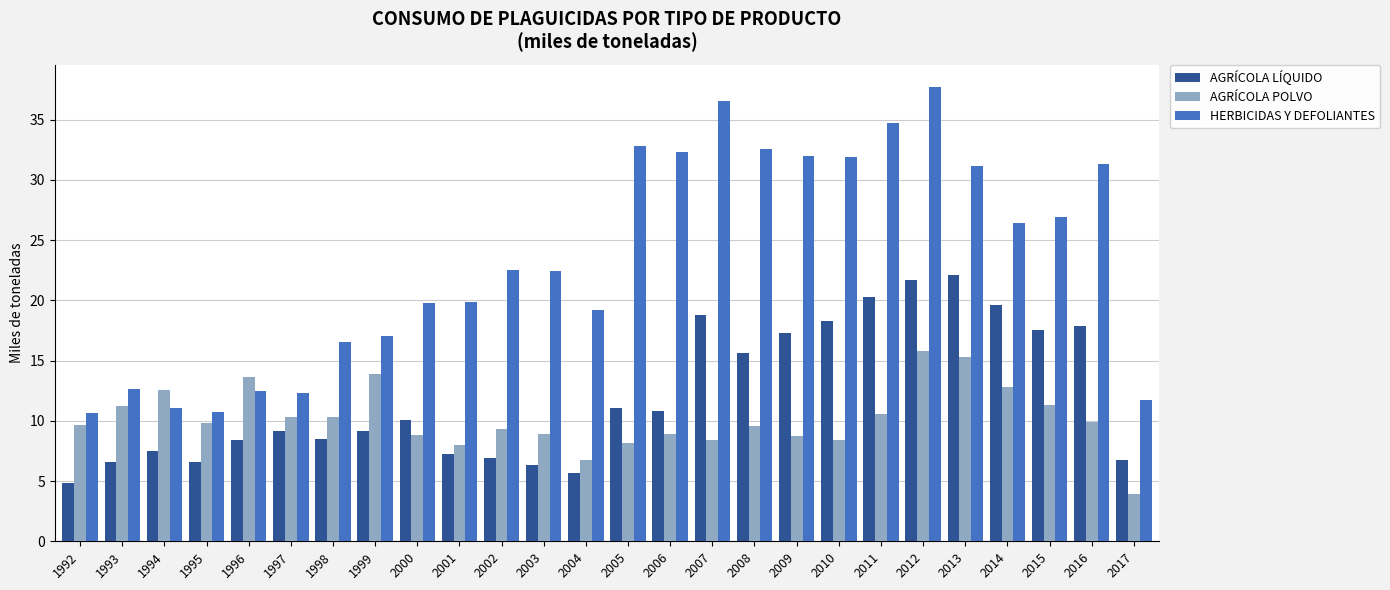

Which series has the widest spread of values?

HERBICIDAS Y DEFOLIANTES